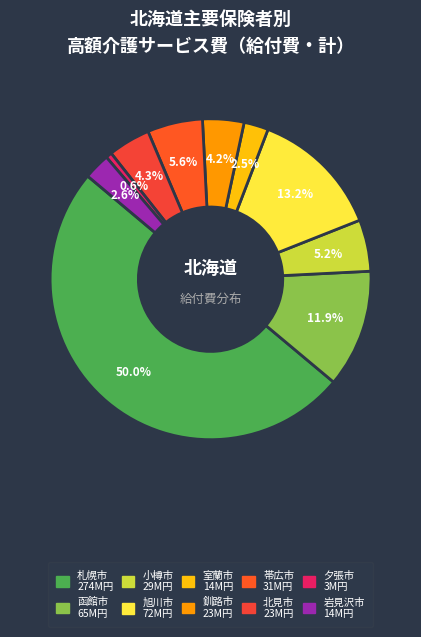

Does 夕張市 represent more than half of the total?

No